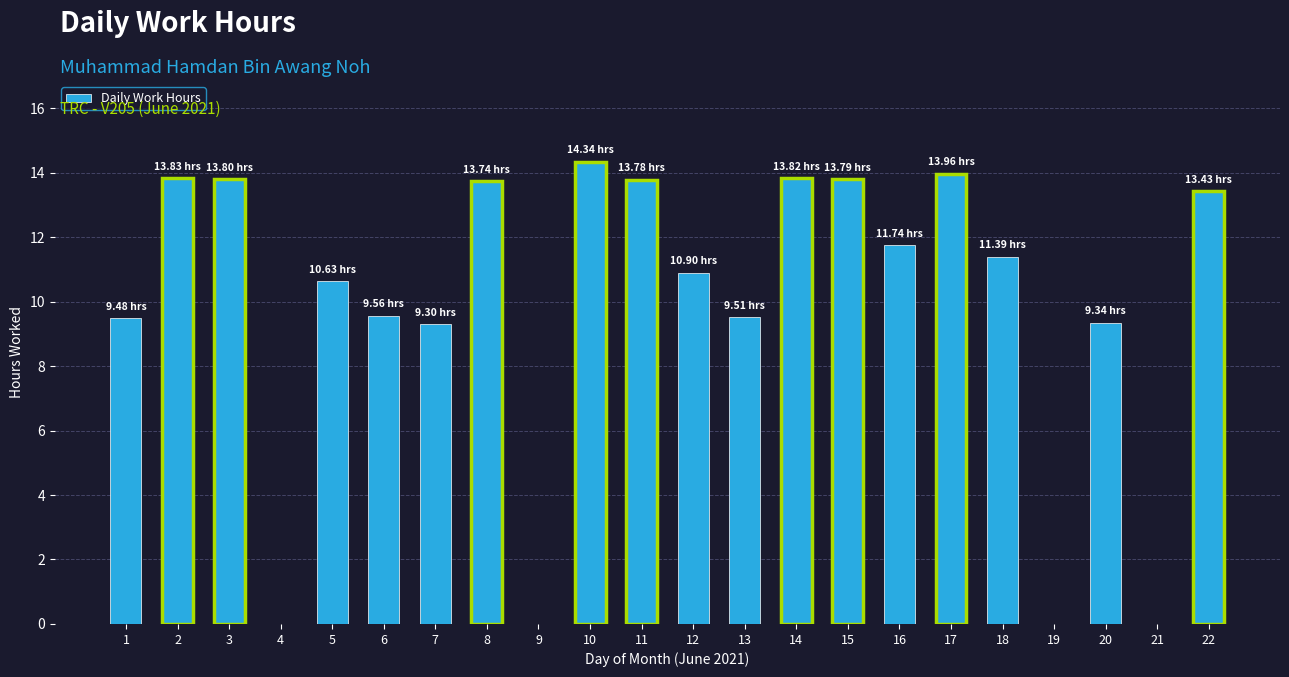

True or false: the data shows 17.1 at 5.

False